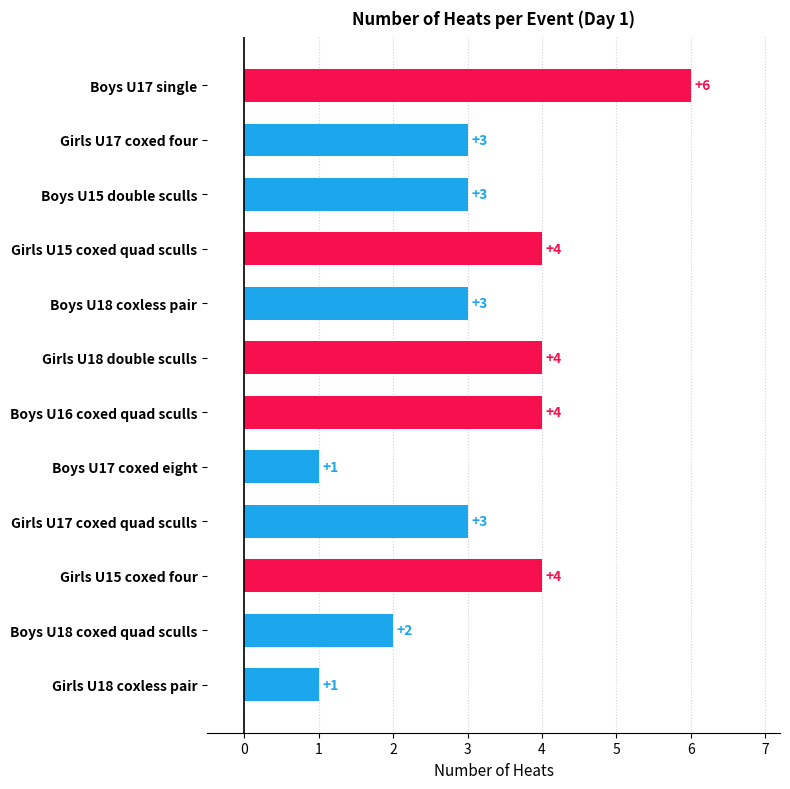

Count the number of categories in the chart.

12